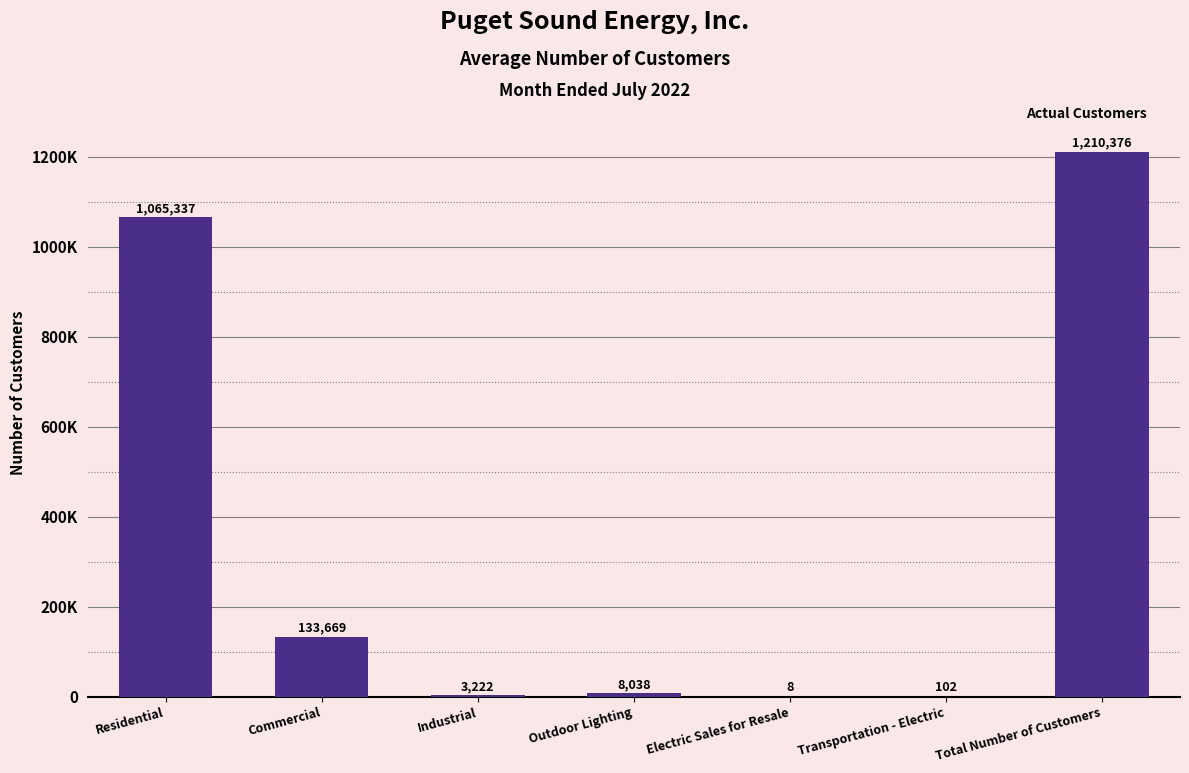

Rank the categories by value from lowest to highest.

Electric Sales for Resale, Transportation - Electric, Industrial, Outdoor Lighting, Commercial, Residential, Total Number of Customers